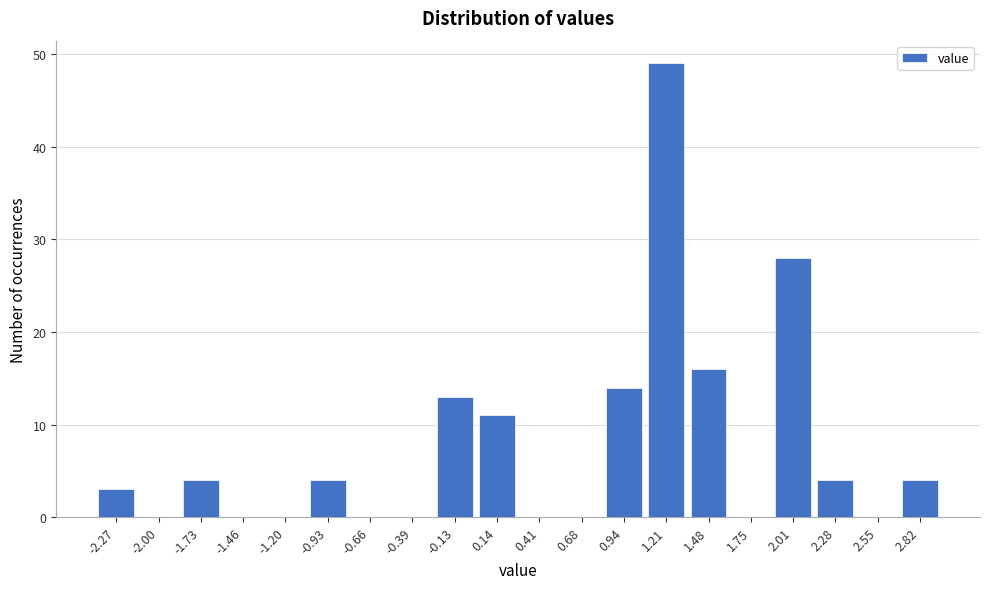

Reading left to right, transcribe all the data shown in this chart.

-2.27=3	-2.00=0	-1.73=4	-1.46=0	-1.20=0	-0.93=4	-0.66=0	-0.39=0	-0.13=13	0.14=11	0.41=0	0.68=0	0.94=14	1.21=49	1.48=16	1.75=0	2.01=28	2.28=4	2.55=0	2.82=4